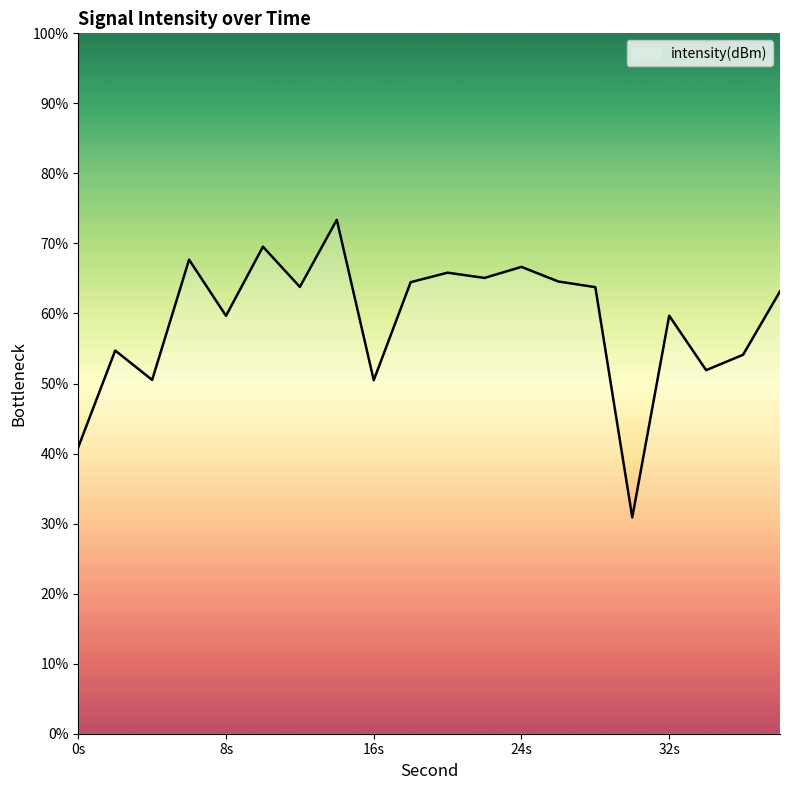

What is the average value?

59.0